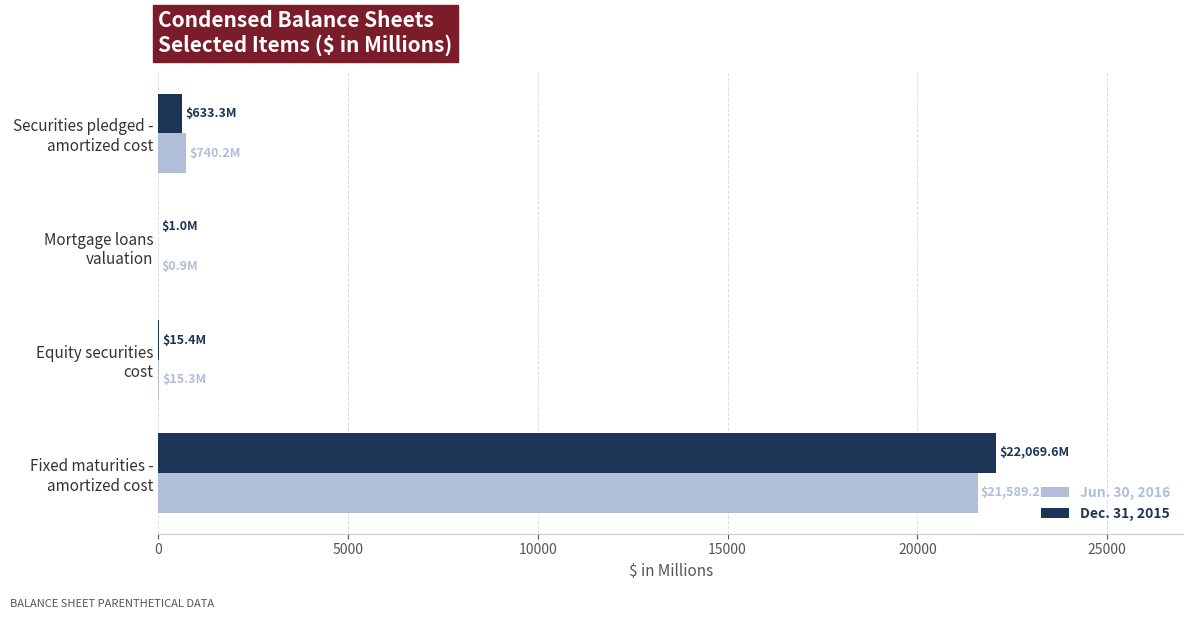

What is the highest value of the Jun. 30, 2016 series?

21589.2